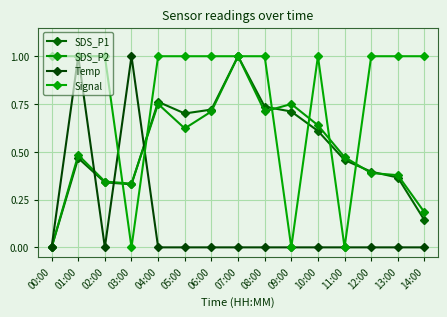

At which category does SDS_P2 reach its first local peak?

01:00